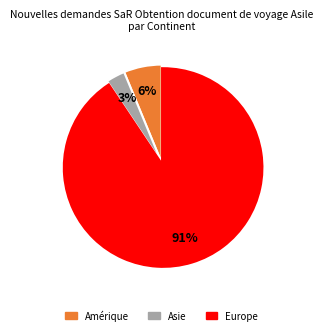

Count the number of slices in the pie.

3